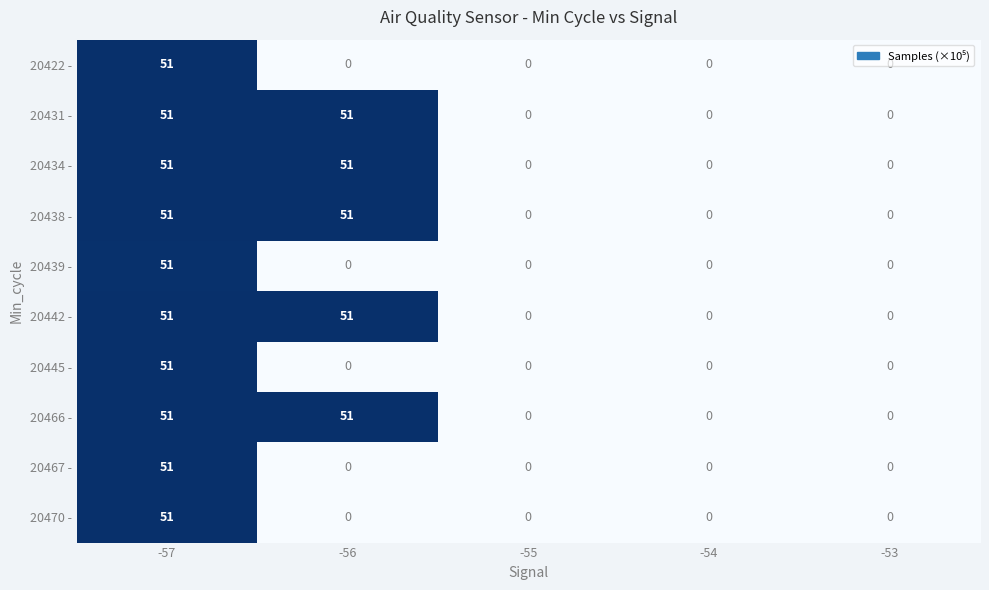

What is the total value across all series at -57?

510